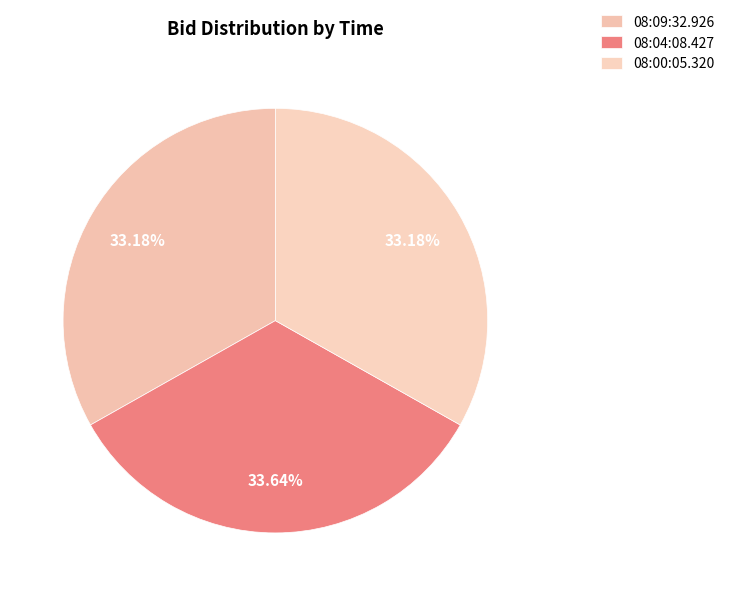

What percentage is the 08:09:32.926 slice, to the nearest percent?

33%